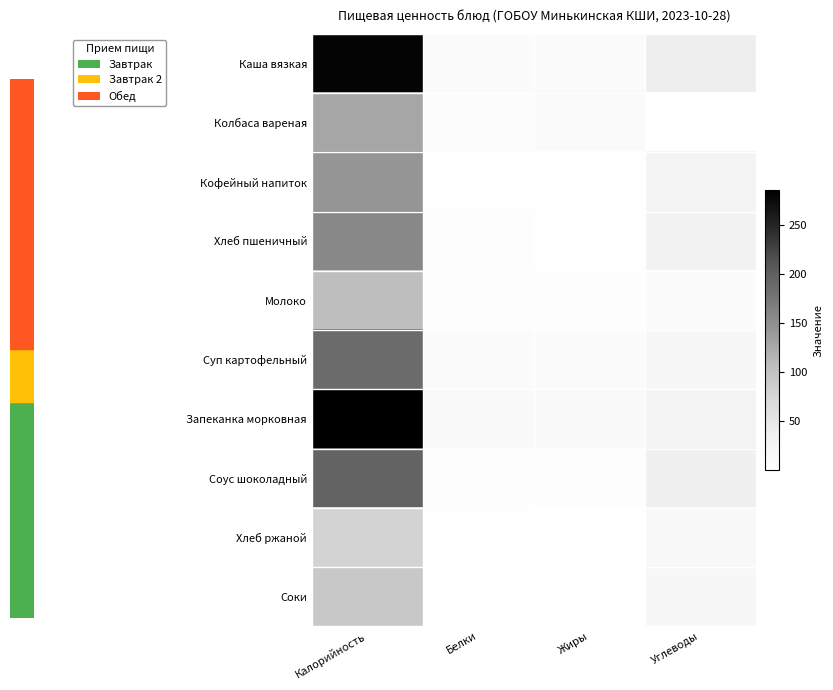

Reading left to right, list all the values displayed in this chart.

Каша вязкая: Калорийность=280.4	Белки=9.0	Жиры=9.8	Углеводы=39.0
Колбаса вареная: Калорийность=128.5	Белки=6.4	Жиры=11.1	Углеводы=0.8
Кофейный напиток: Калорийность=144.1	Белки=3.1	Жиры=3.5	Углеводы=25.1
Хлеб пшеничный: Калорийность=157.2	Белки=4.5	Жиры=1.7	Углеводы=30.8
Молоко: Калорийность=106.0	Белки=5.6	Жиры=5.0	Углеводы=9.5
Суп картофельный: Калорийность=186.4	Белки=10.1	Жиры=8.8	Углеводы=17.5
Запеканка морковная: Калорийность=286.0	Белки=14.5	Жиры=13.4	Углеводы=25.9
Соус шоколадный: Калорийность=195.5	Белки=4.3	Жиры=4.1	Углеводы=35.0
Хлеб ржаной: Калорийность=79.2	Белки=2.6	Жиры=0.5	Углеводы=15.8
Соки: Калорийность=92.0	Белки=1.0	Жиры=0.2	Углеводы=20.2